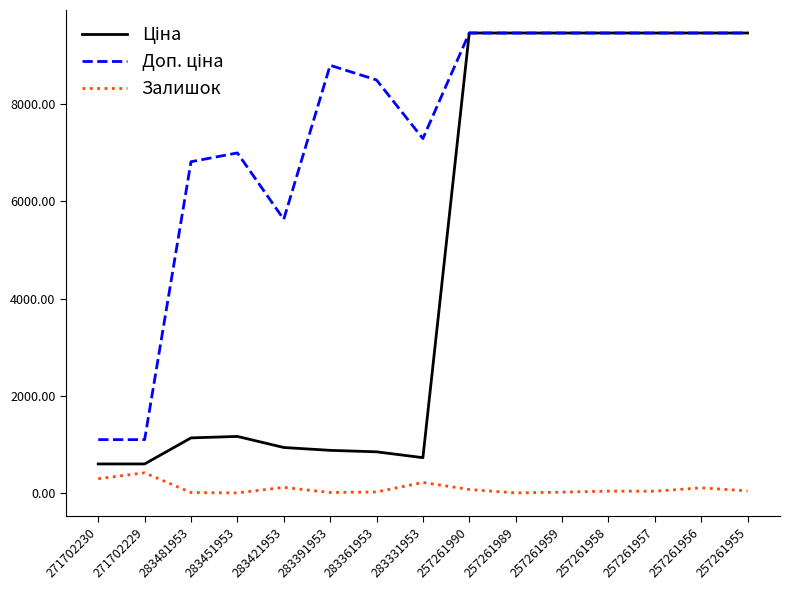

Is this an area chart (filled region under the line)?

No